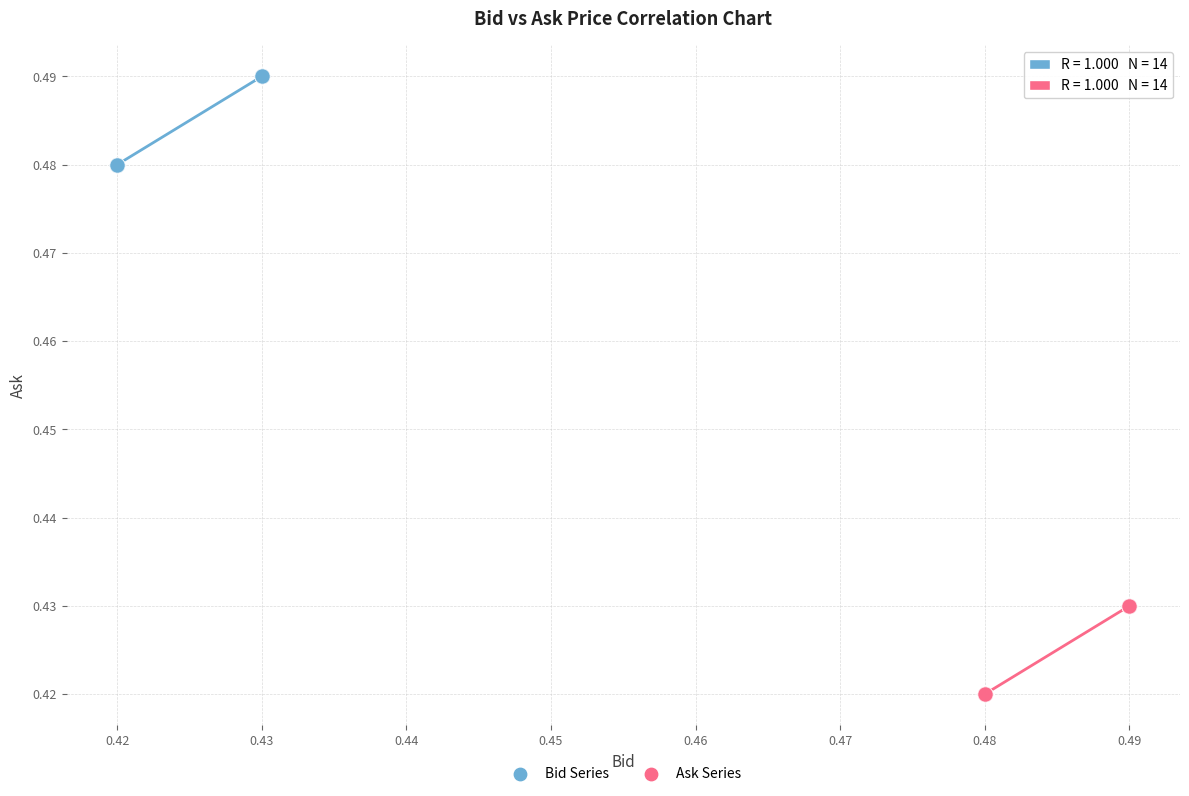

Which series contains the highest Y value?

Bid Series